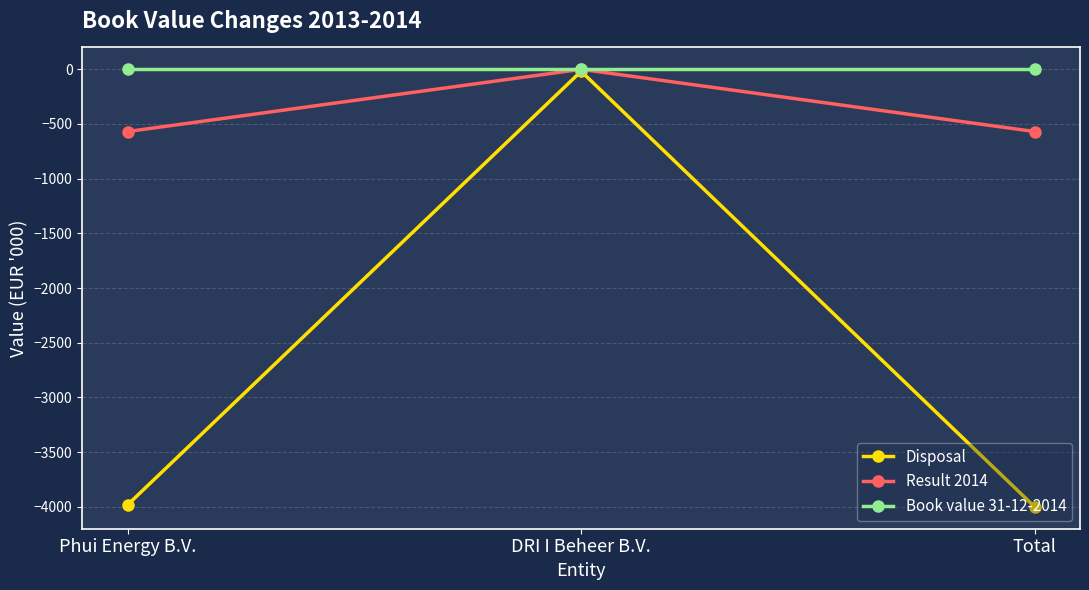

How many lines are shown in the chart?

3